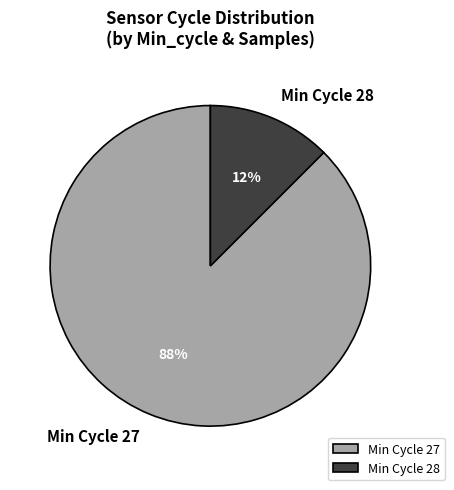

The Min Cycle 28 slice represents 4% of the pie. True or false?

False